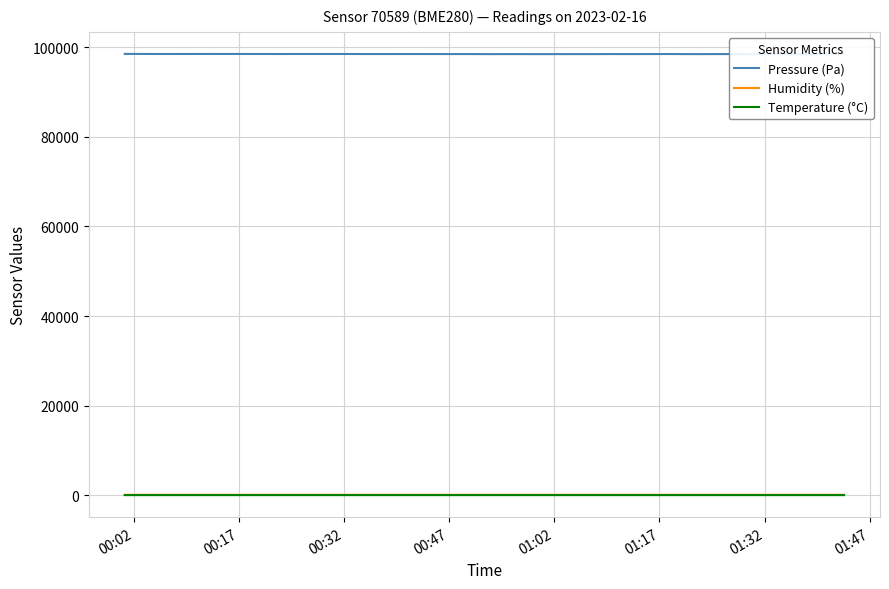

Reading left to right, list all the values displayed in this chart.

Pressure (Pa): 98546.2	98539.3	98529.8	98532.5	98533.3	98539.3	98535.1	98532.5	98529.0	98525.5	98531.5	98530.6	98527.2	98528.8	98519.4	98519.3	98524.5	98524.5	98518.5	98514.1	98514.1	98501.1	98510.6	98504.6	98504.5	98503.7	98507.9	98506.2	98514.8	98509.6	98516.5	98524.2	98507.8	98503.5	98514.7	98509.5	98500.9	98502.7	98494.0	98507.7
Humidity (%): 62.2	62.9	62.5	63.0	63.0	63.0	63.4	63.2	63.8	63.3	63.8	63.9	64.1	64.6	64.4	64.6	64.0	63.9	64.3	64.8	64.7	65.3	65.2	65.5	65.7	65.2	65.8	65.5	66.0	65.7	65.8	65.3	66.0	65.9	65.7	65.9	65.6	65.8	65.8	65.8
Temperature (°C): 1.0	1.0	1.0	1.1	1.1	1.1	1.1	1.1	1.0	1.0	1.0	0.9	0.9	0.9	0.9	0.9	0.9	0.9	0.9	0.8	0.8	0.8	0.8	0.8	0.7	0.7	0.7	0.7	0.7	0.7	0.7	0.6	0.6	0.6	0.6	0.6	0.6	0.6	0.5	0.5